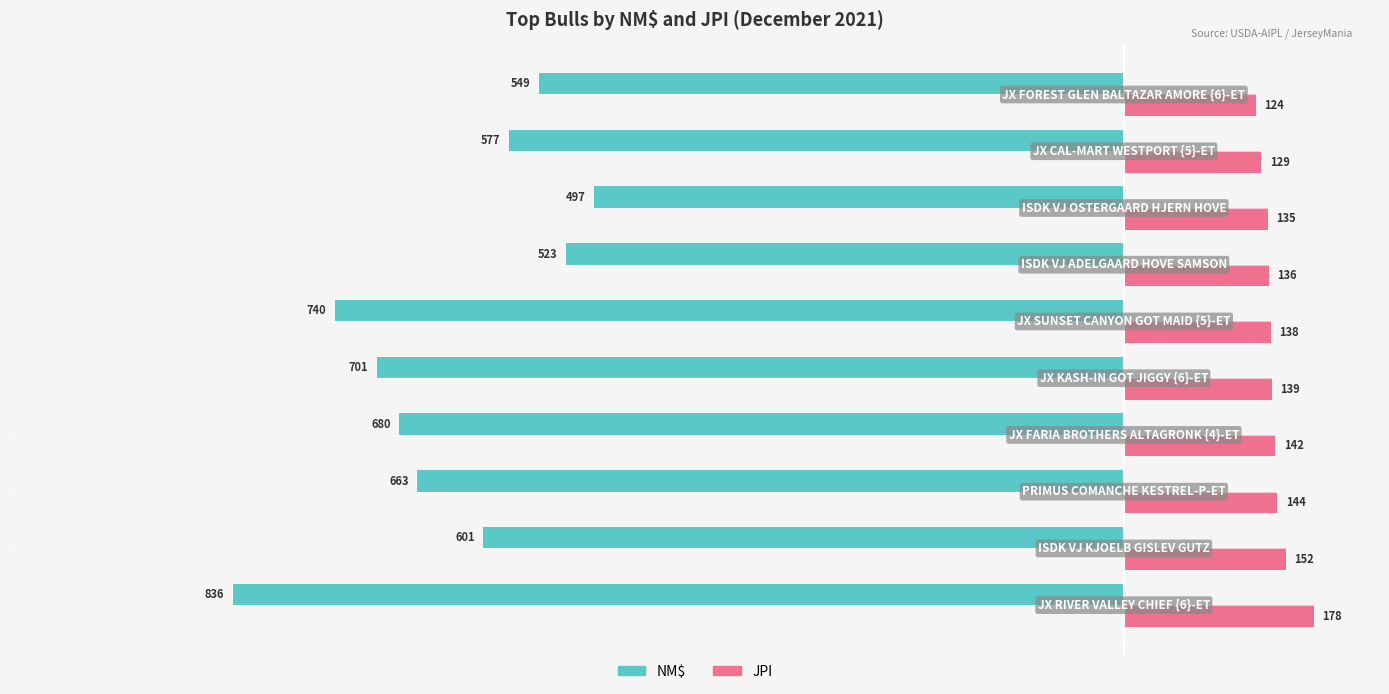

What is the difference between the maximum and minimum values in the JPI series?

54